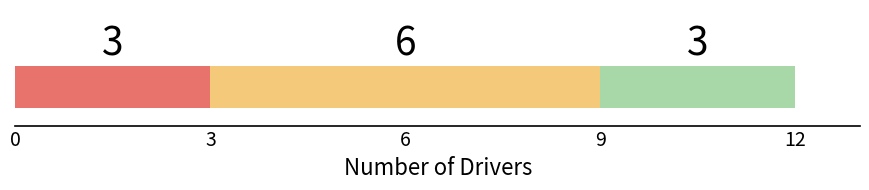

How many data points does each series have?

1